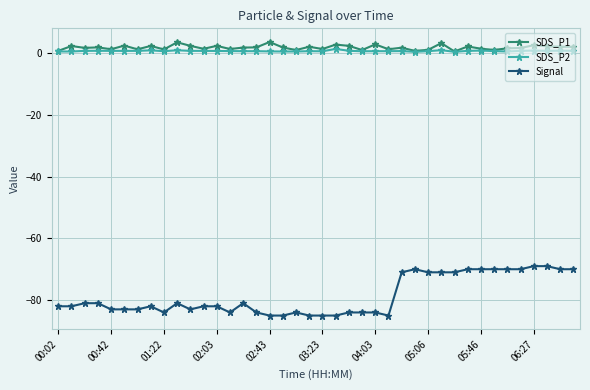

True or false: Signal has more than 2 points higher than both neighbors.

True